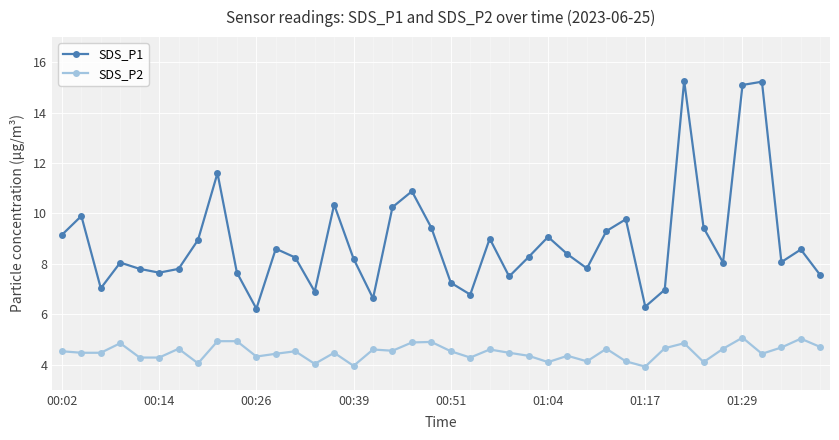

How many interior local valleys does the SDS_P1 series have?

11